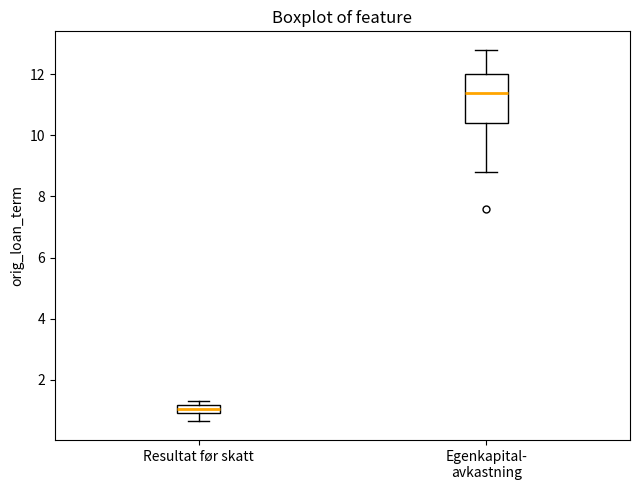

Which box has the lowest median line?

Resultat før skatt